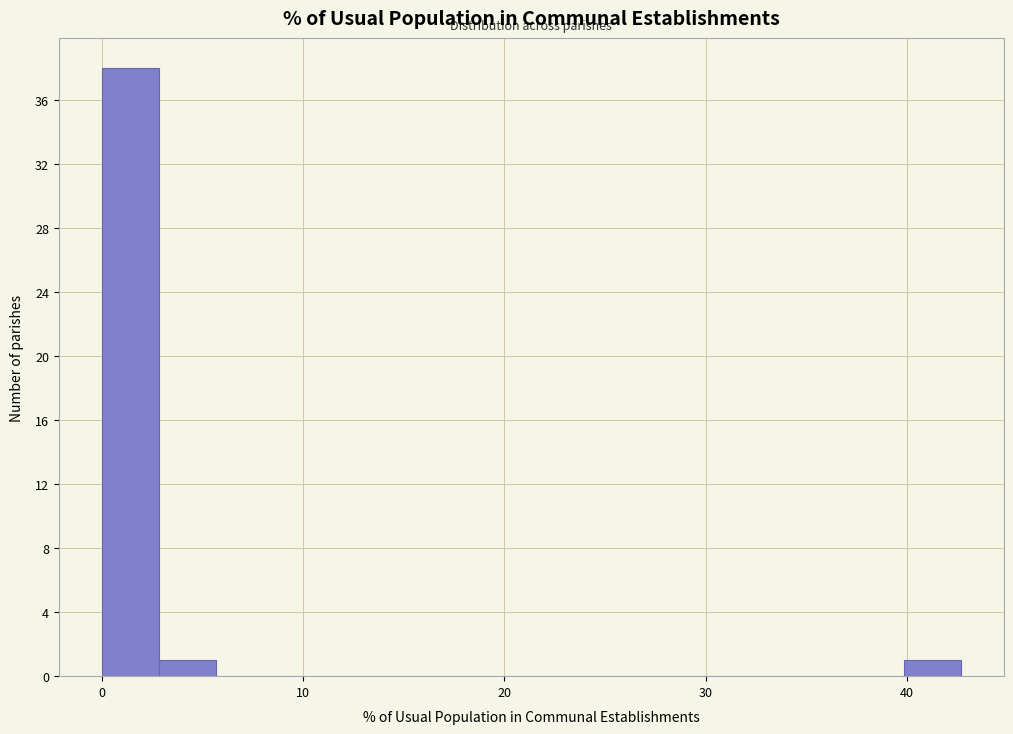

Read against the x-axis, roughly where is the centre of the tallest bar?

1